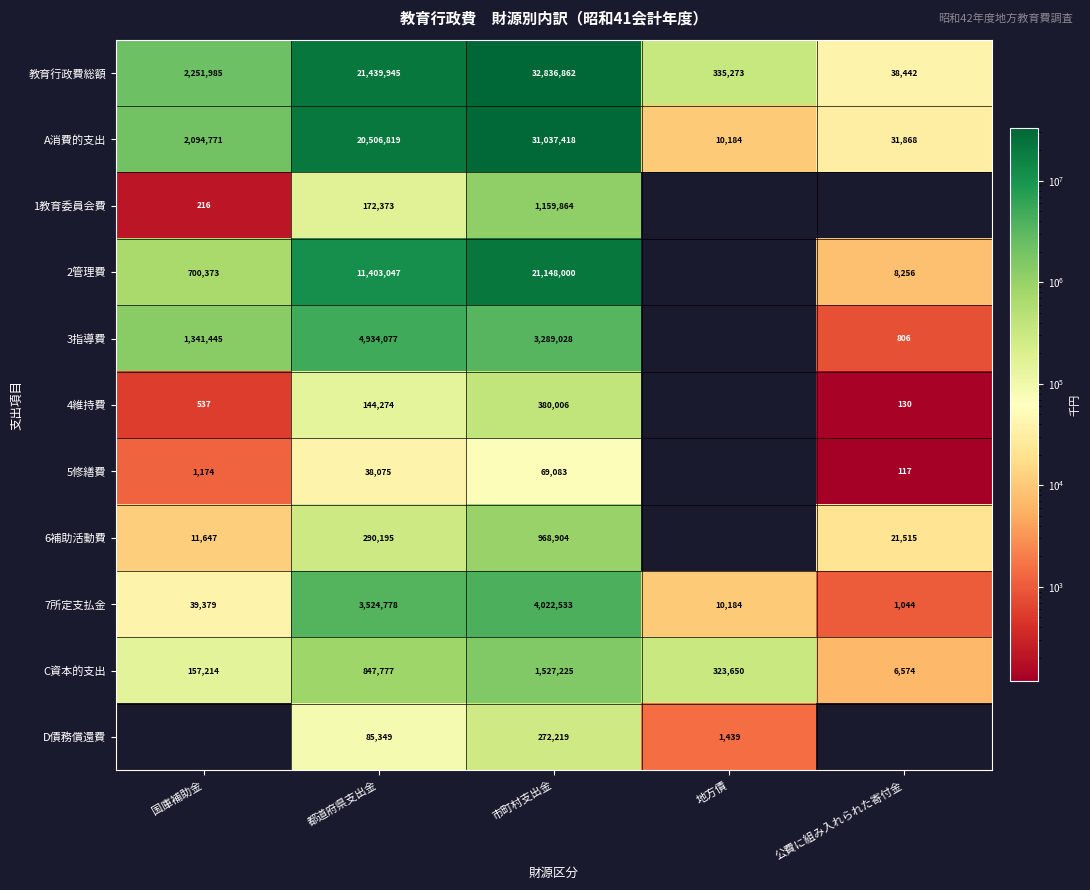

What is the smallest value displayed?

117.0